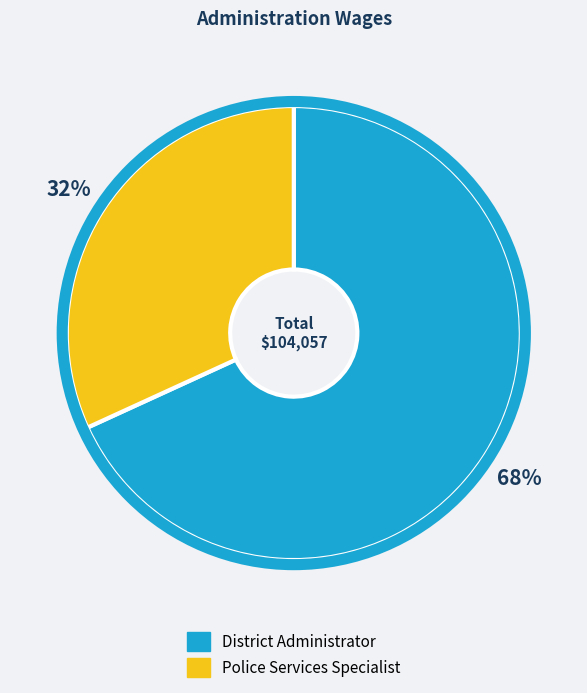

How many slices are in this pie chart?

2